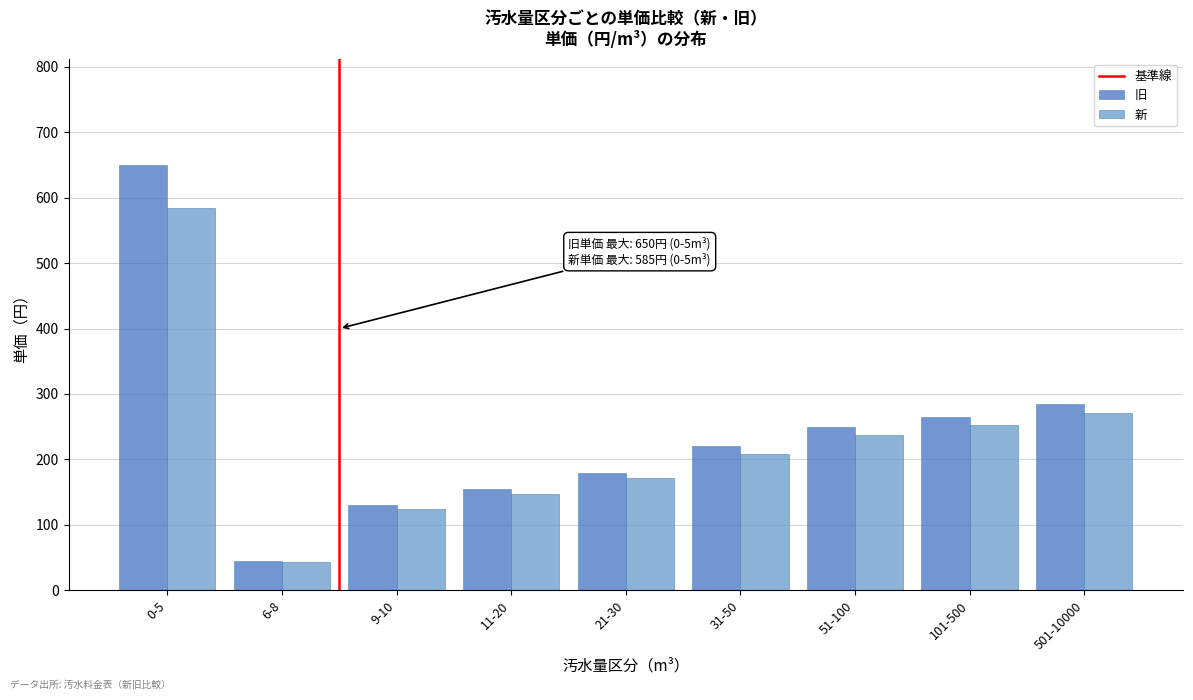

Reading left to right, what are all the values shown in this chart?

旧: 650	45	130	155	180	220	250	265	285
新: 585	43	124	147	171	209	238	252	271